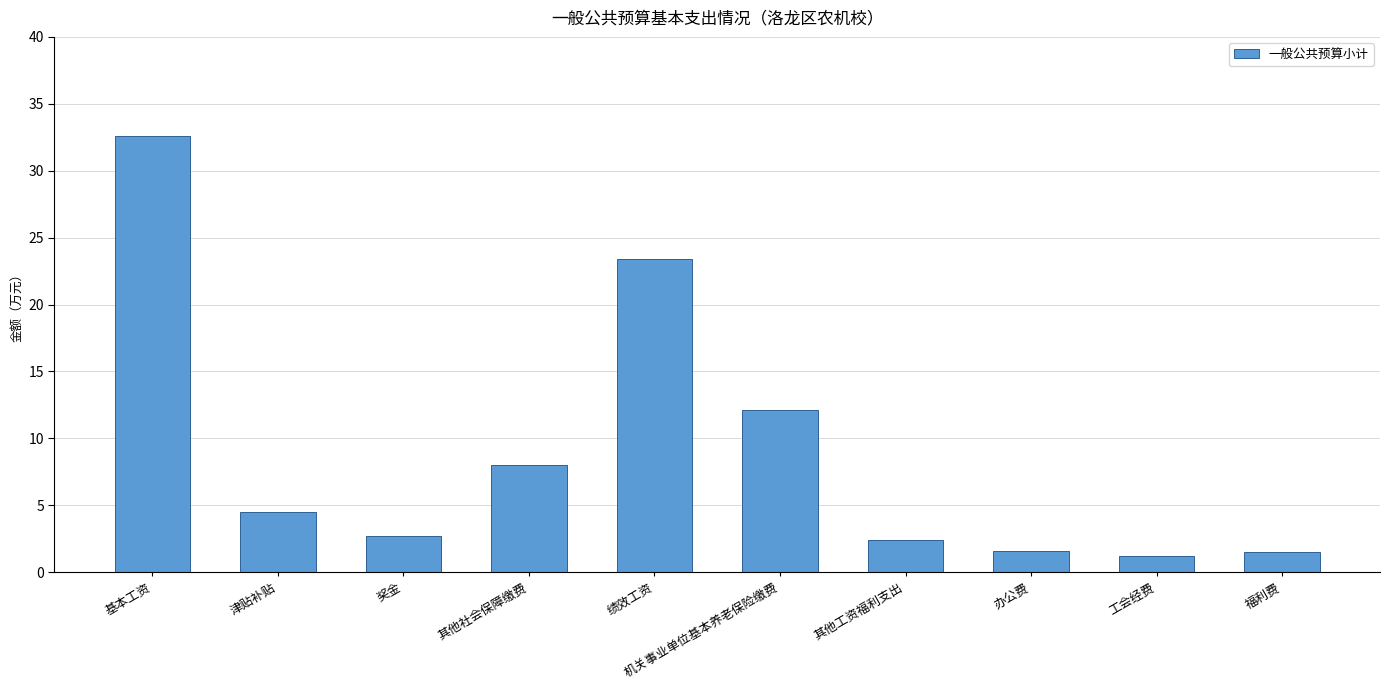

How many values are below 4?

5